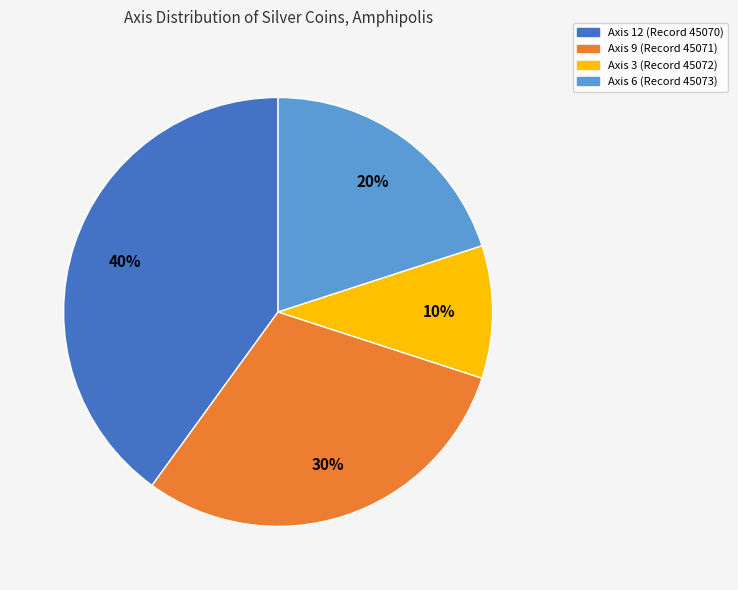

Is Axis 9 (Record 45071) the majority of the pie?

No